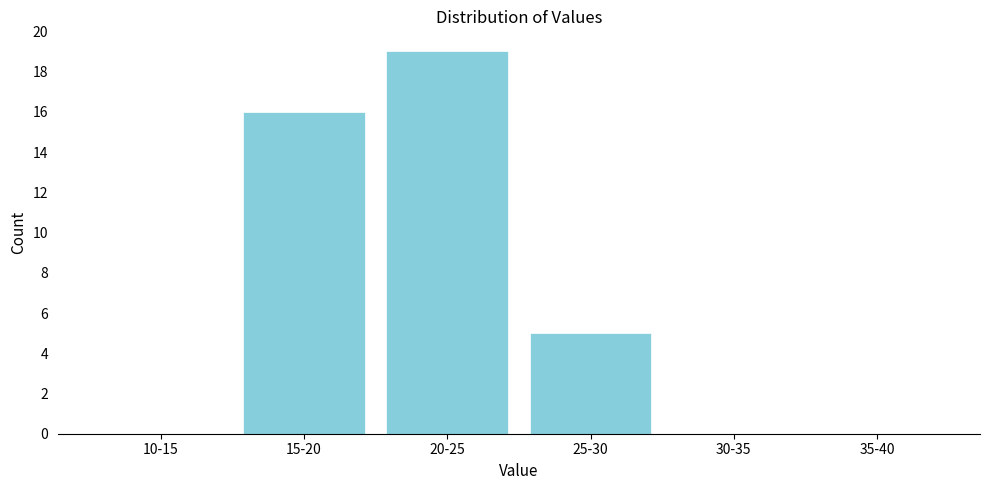

Reading left to right, extract all data points from this chart.

10-15=0	15-20=16	20-25=19	25-30=5	30-35=0	35-40=0